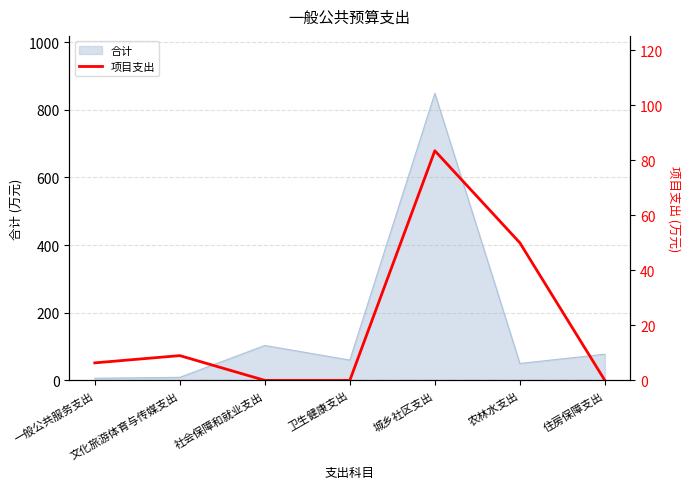

At which label is 合计 closest to 427?

社会保障和就业支出